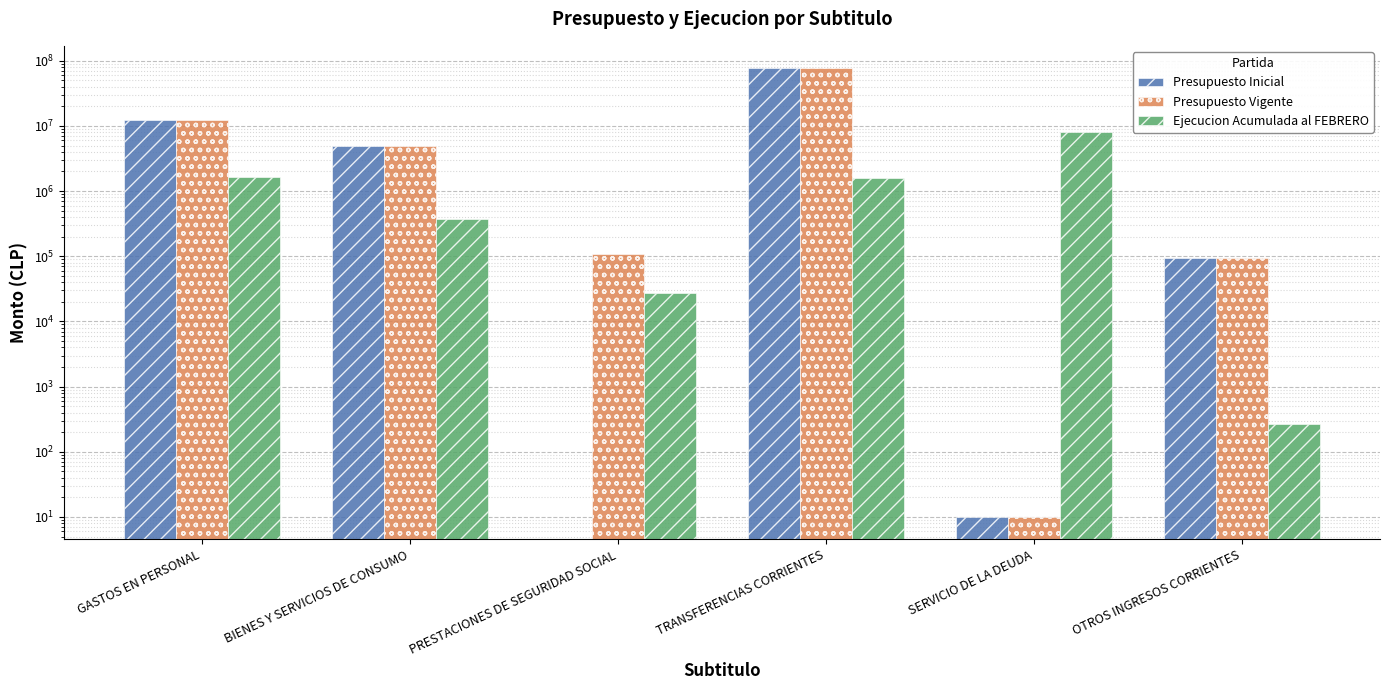

What is the label of the 5th bar from the left?

SERVICIO DE LA DEUDA